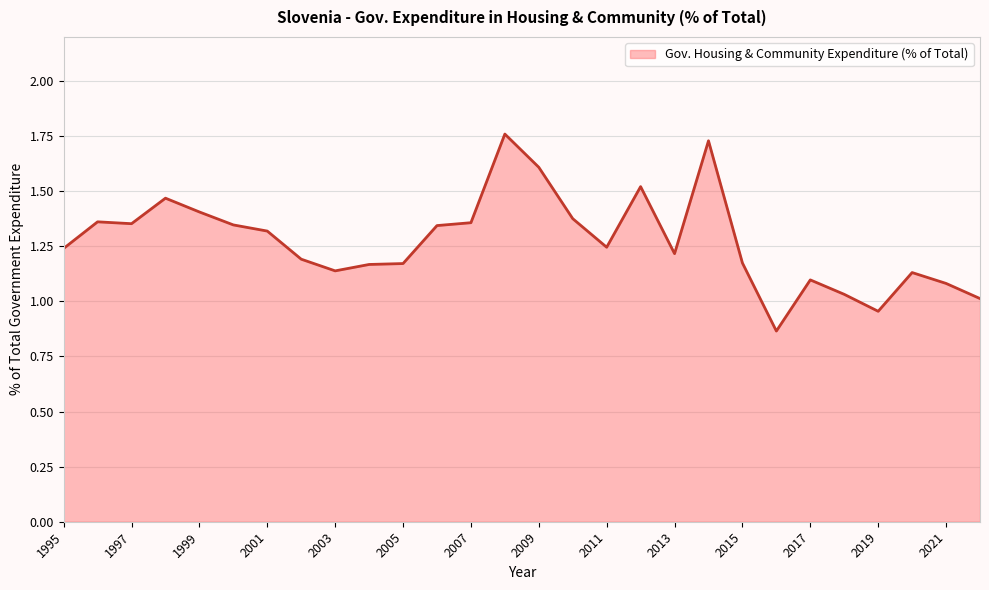

How many lines are shown in the chart?

1